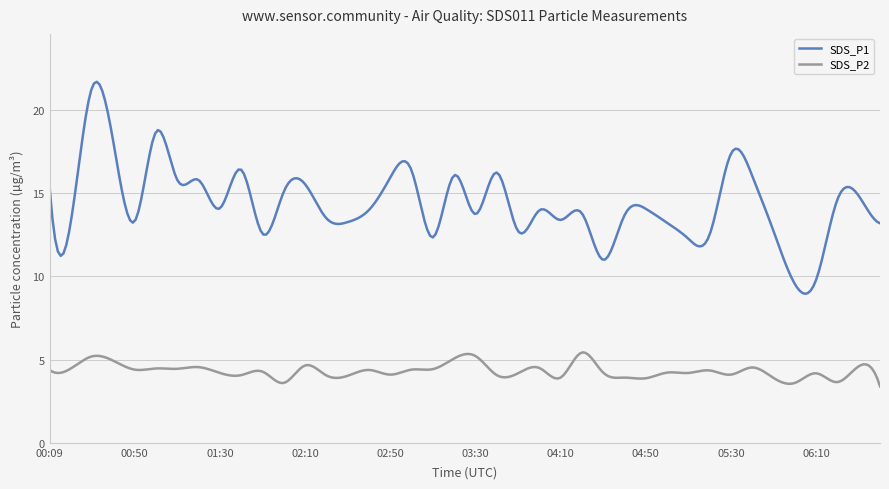

True or false: SDS_P2 and SDS_P1 intersect in this chart.

False